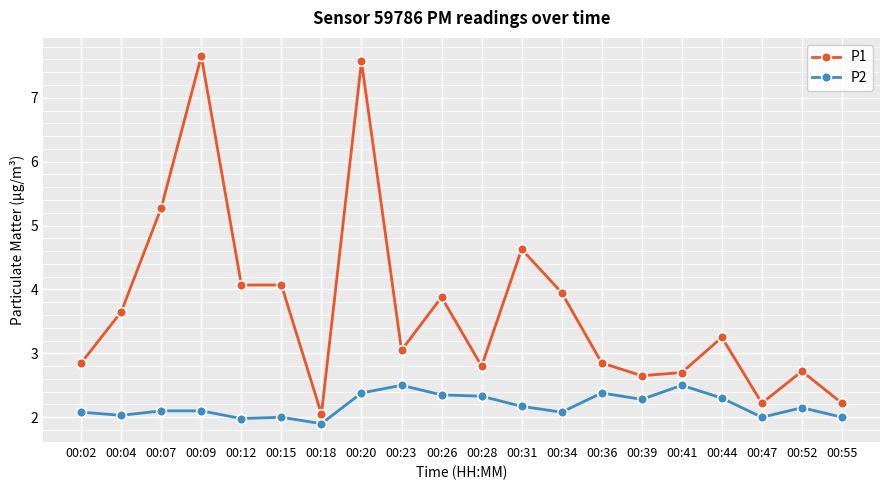

Which series has the largest total across all categories?

P1